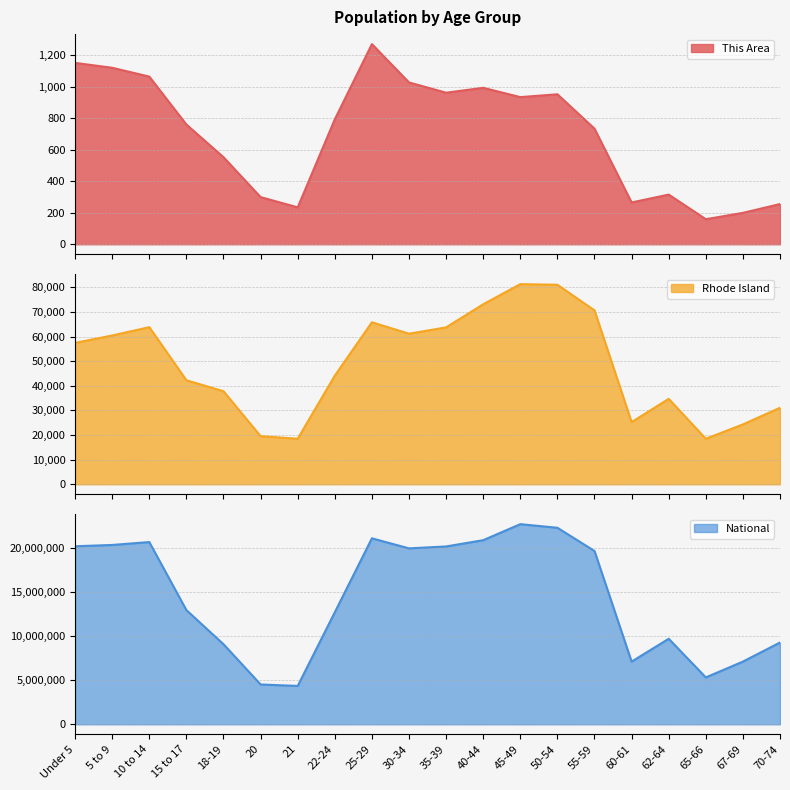

Is it true that National equals 6959731 at 25-29?

False